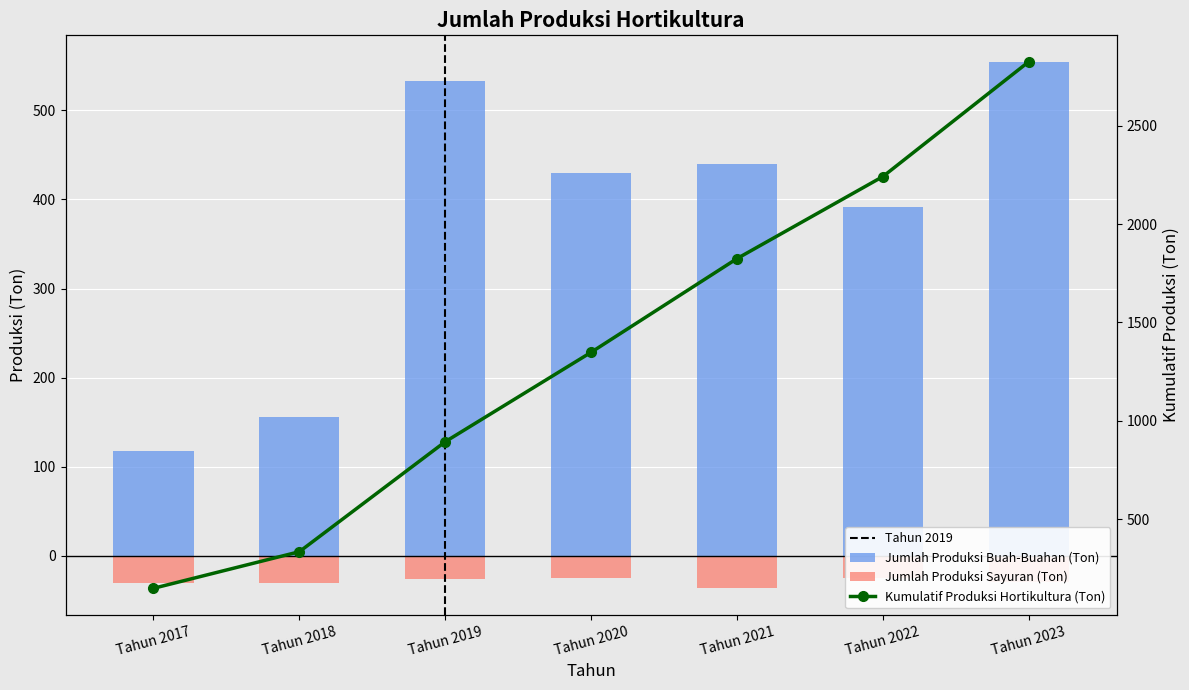

What is the difference between the highest and lowest values at Tahun 2018?

186.0